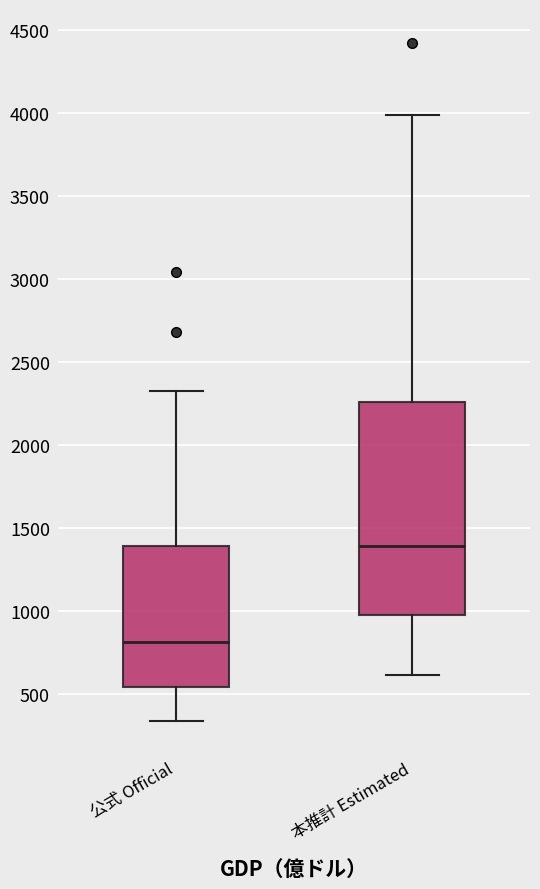

Which box has the highest median line?

本推計 Estimated